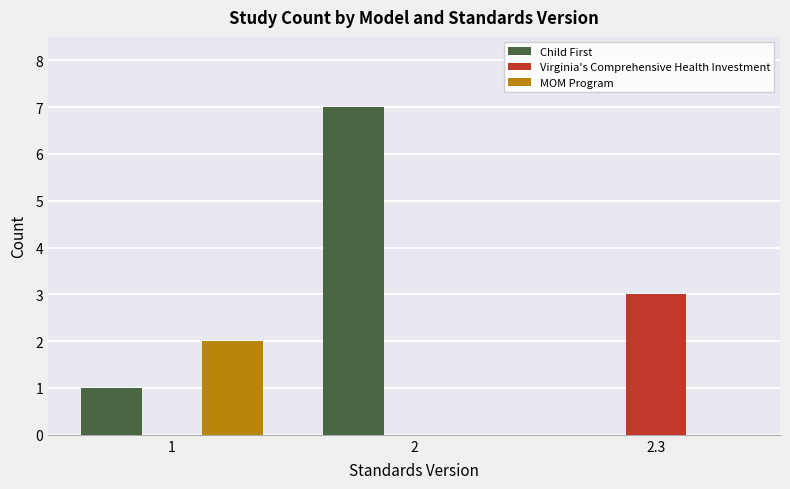

Reading left to right, list all the values displayed in this chart.

Child First: 1	7	0
Virginia's Comprehensive Health Investment: 0	0	3
MOM Program: 2	0	0